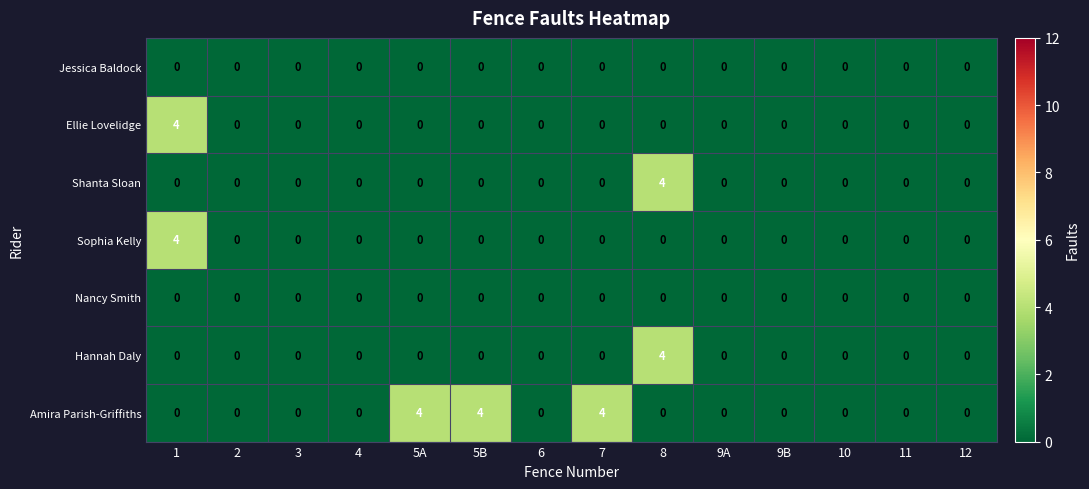

At which label does Hannah Daly reach its peak?

8